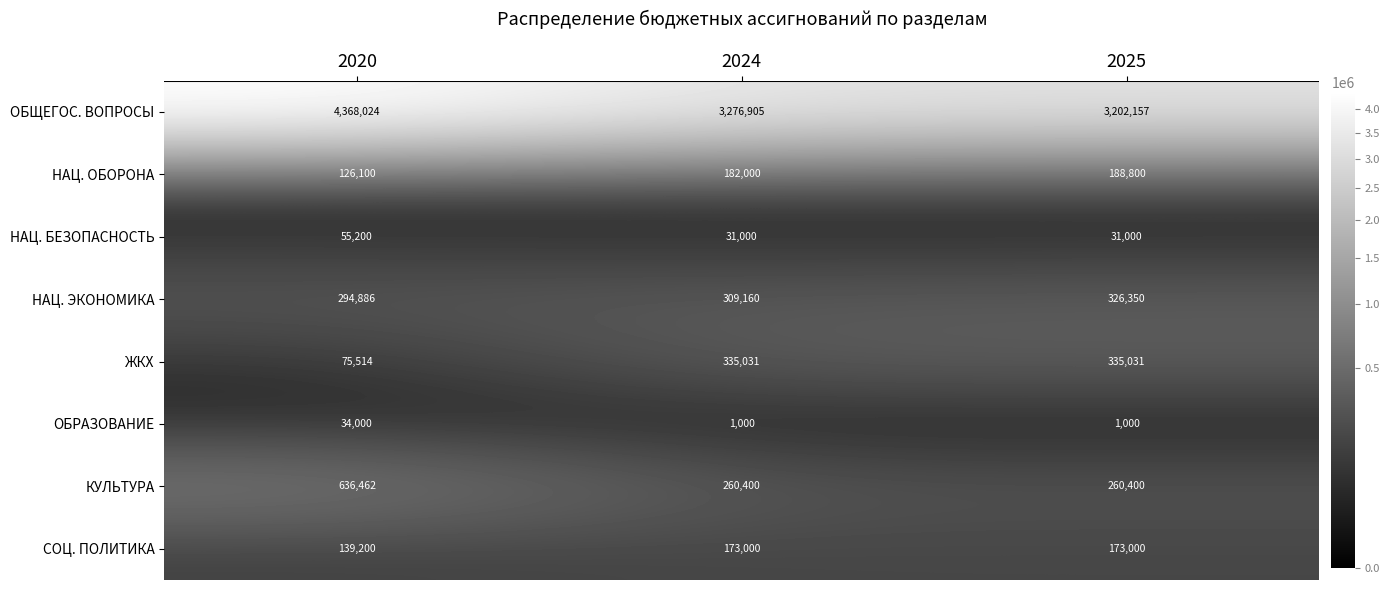

Read the НАЦ. ЭКОНОМИКА value at 2025, to the nearest 10.

326350